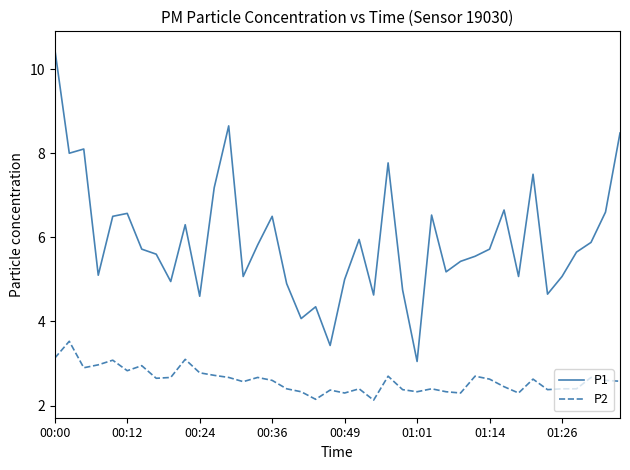

True or false: P1 has more than 2 points higher than both neighbors.

True